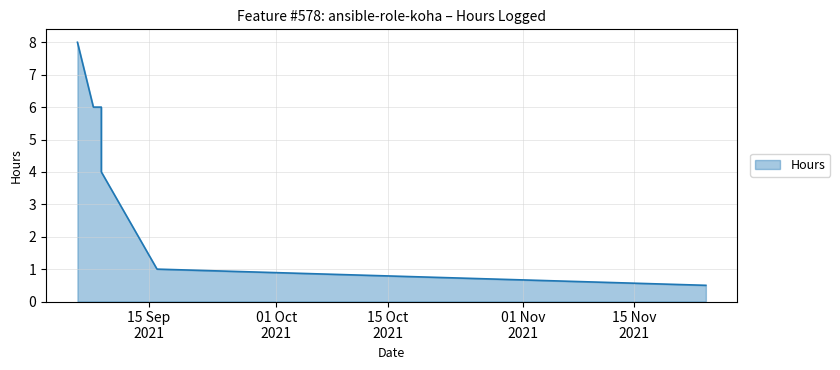

True or false: the data shows 1.0 at 16.09.2021.

True